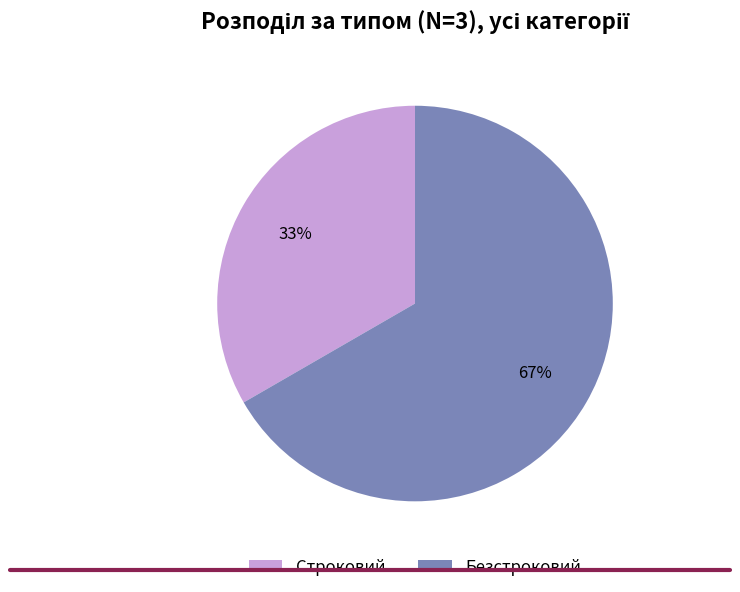

The Безстроковий slice represents 78% of the pie. True or false?

False